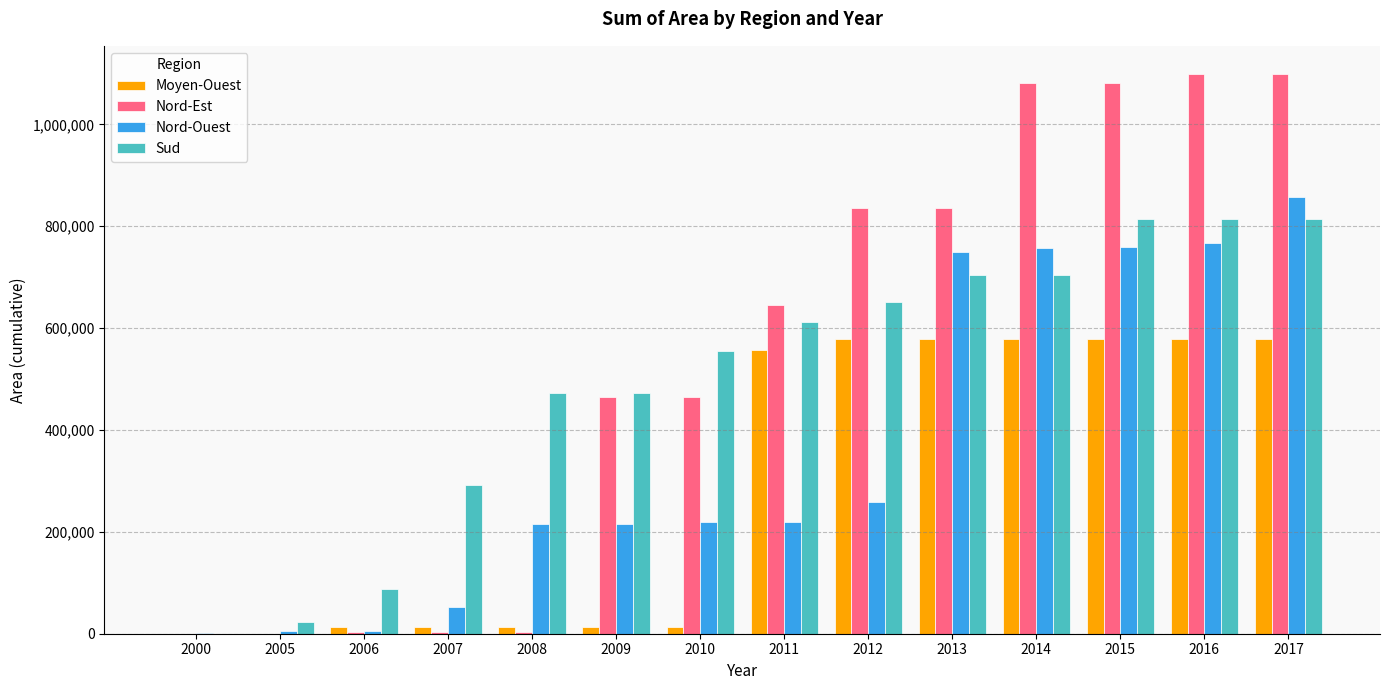

Is the value of Nord-Ouest at 2009 greater than the value of Moyen-Ouest at 2013?

No